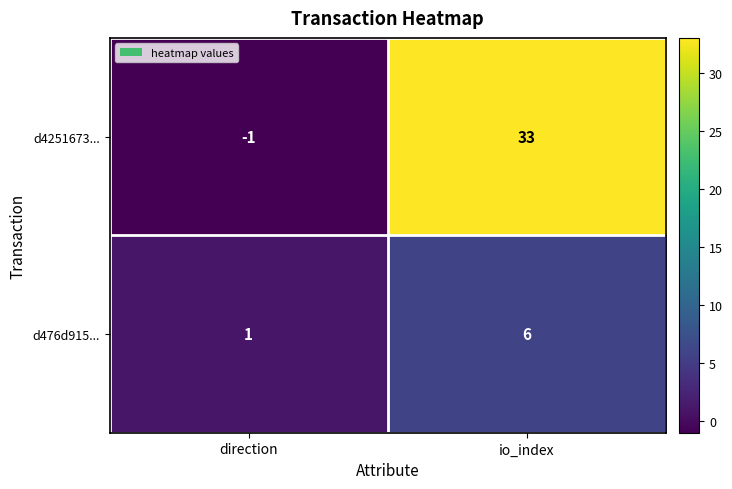

True or false: d476d915... has a value of 10 at io_index.

False